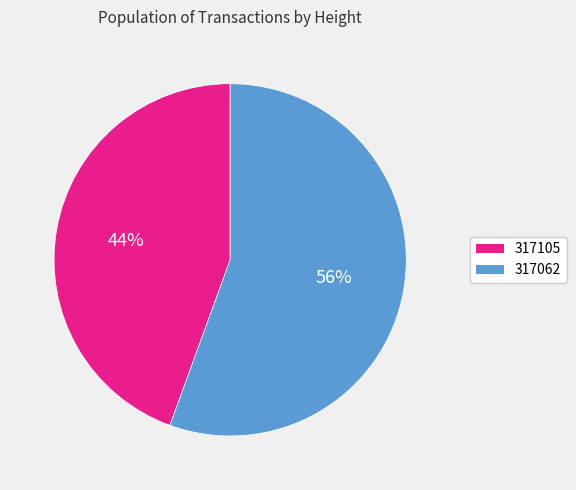

Which category has the smallest portion of the pie?

317105